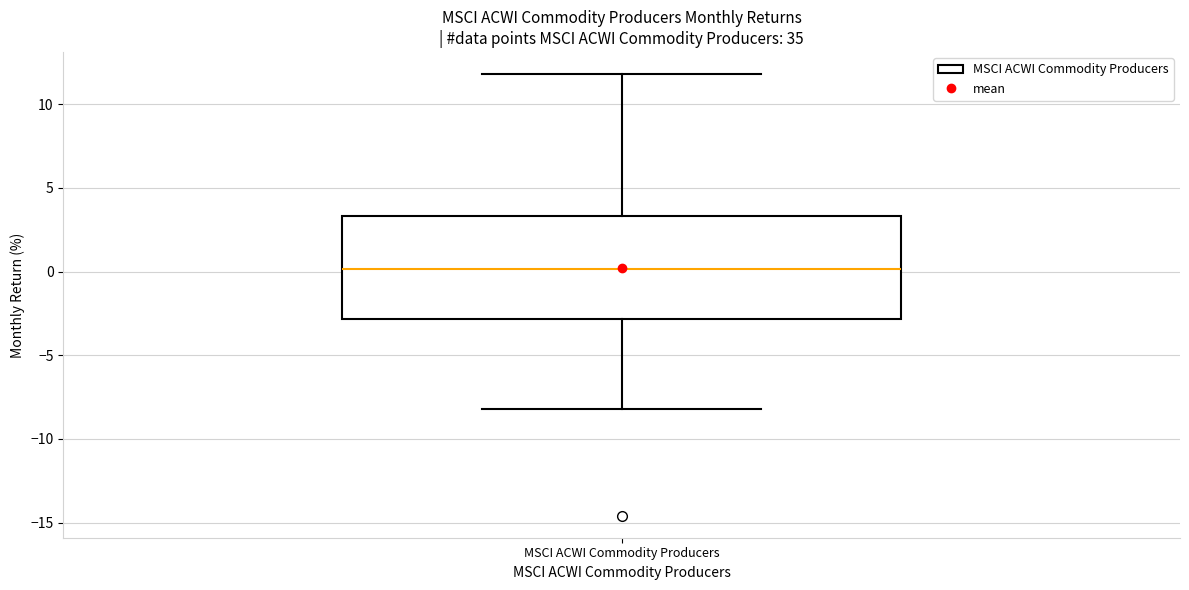

Read this box plot against the y-axis: the position of the median line, the range covered by the box, and the ends of both whiskers. The values are not printed on the chart, so give them approximately, as read against the axis.

median 0.0, box -3.0 to 3.5, whiskers -8.0 to 12.0